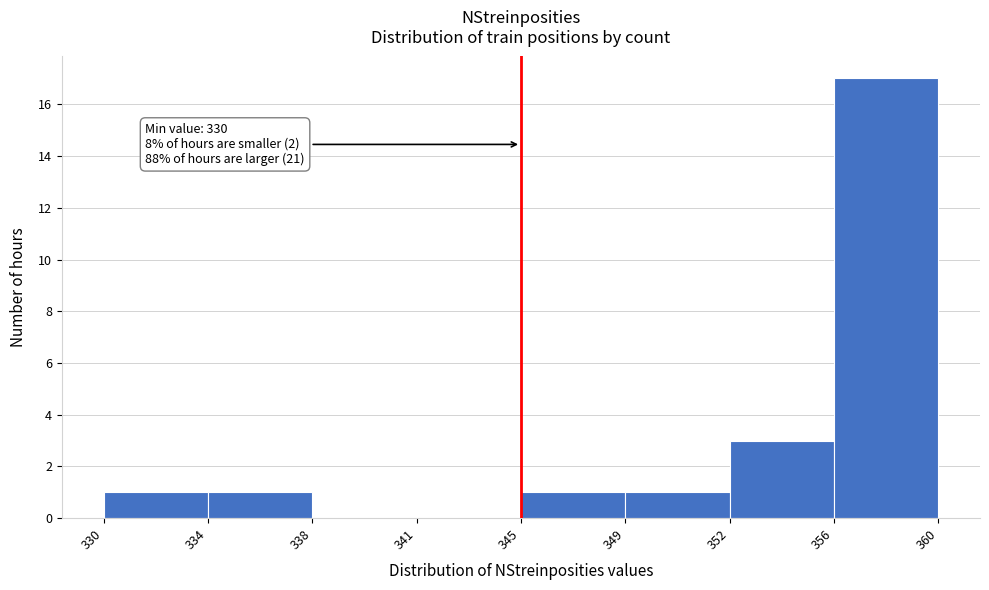

Reading left to right, transcribe all the data shown in this chart.

330=1	334=1	338=0	341=0	345=1	349=1	352=3	356=17